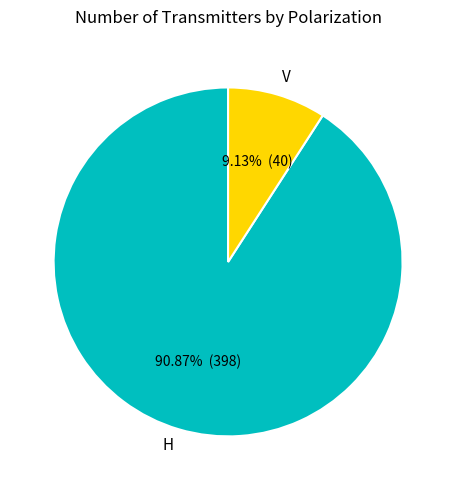

To the nearest percent, what is the combined percentage of H and V?

100%